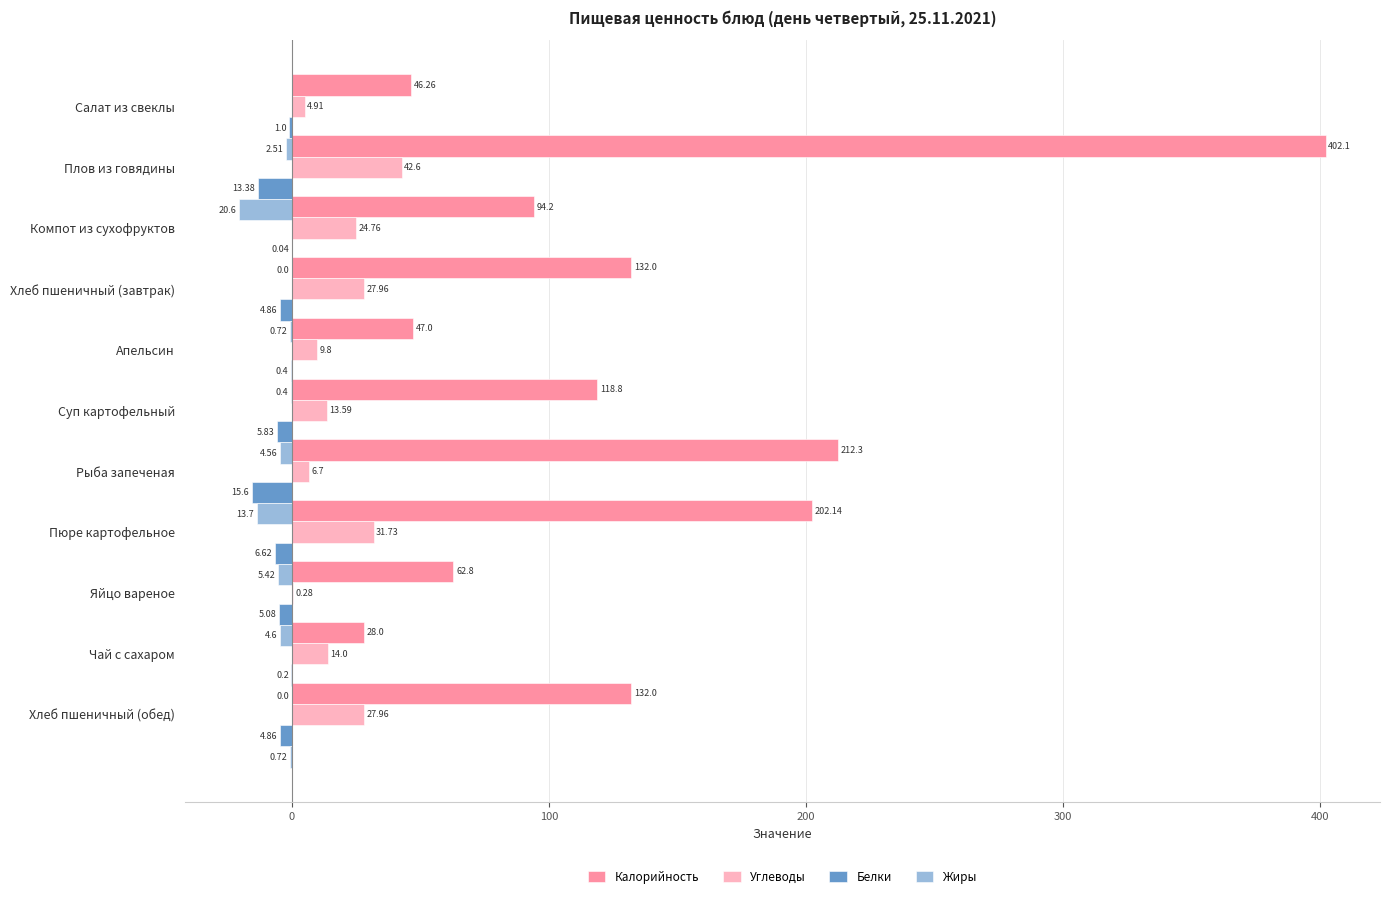

What is the sum of the Жиры values at Компот из сухофруктов and Рыба запеченая?

-25.2